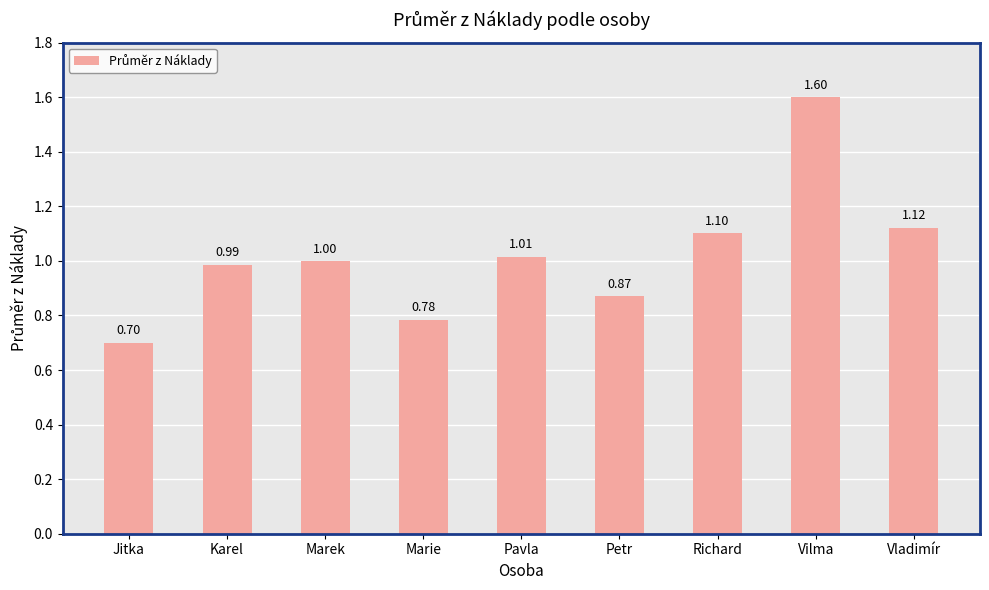

How many data points does each series have?

9